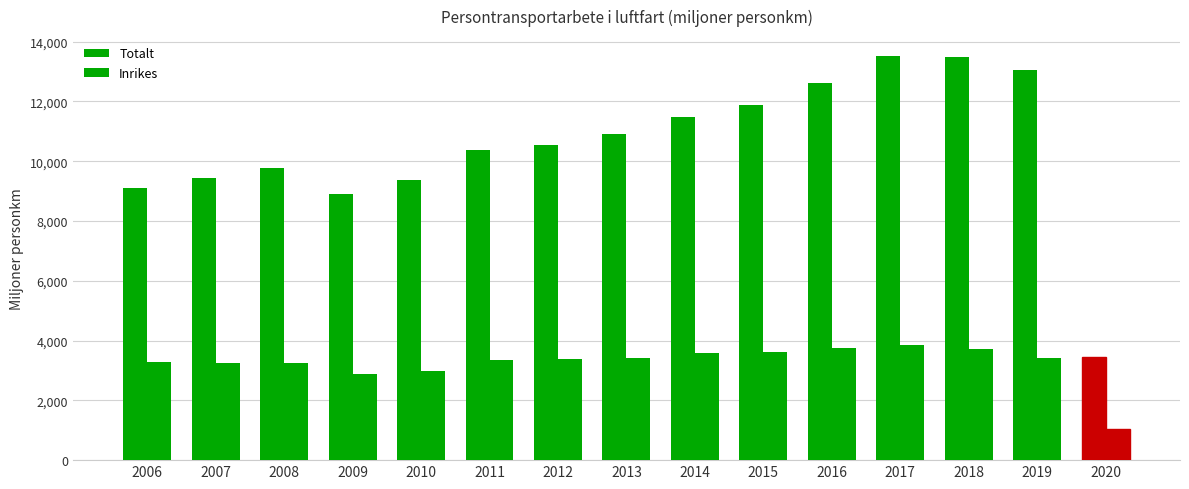

How many bars are there in each group?

2